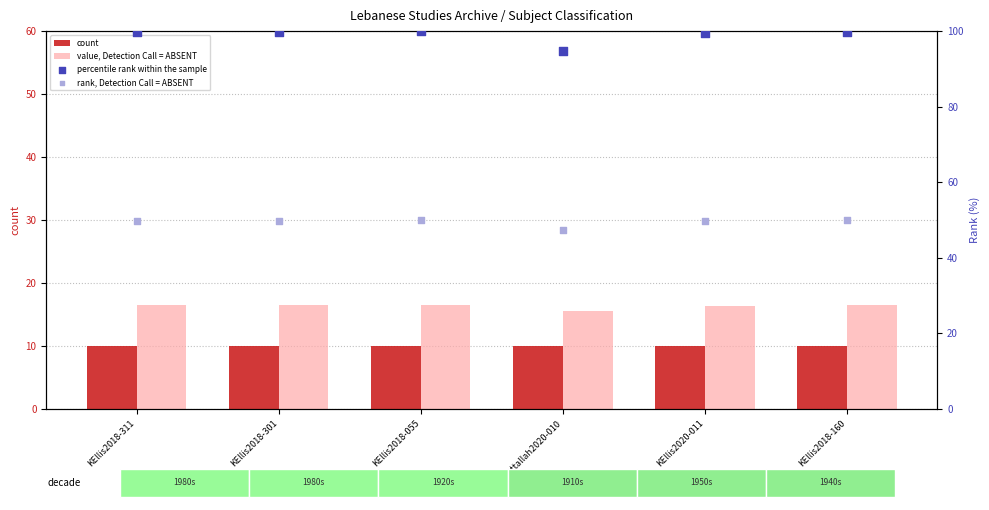

What is the total value across all series at KEllis2018-160?

176.3